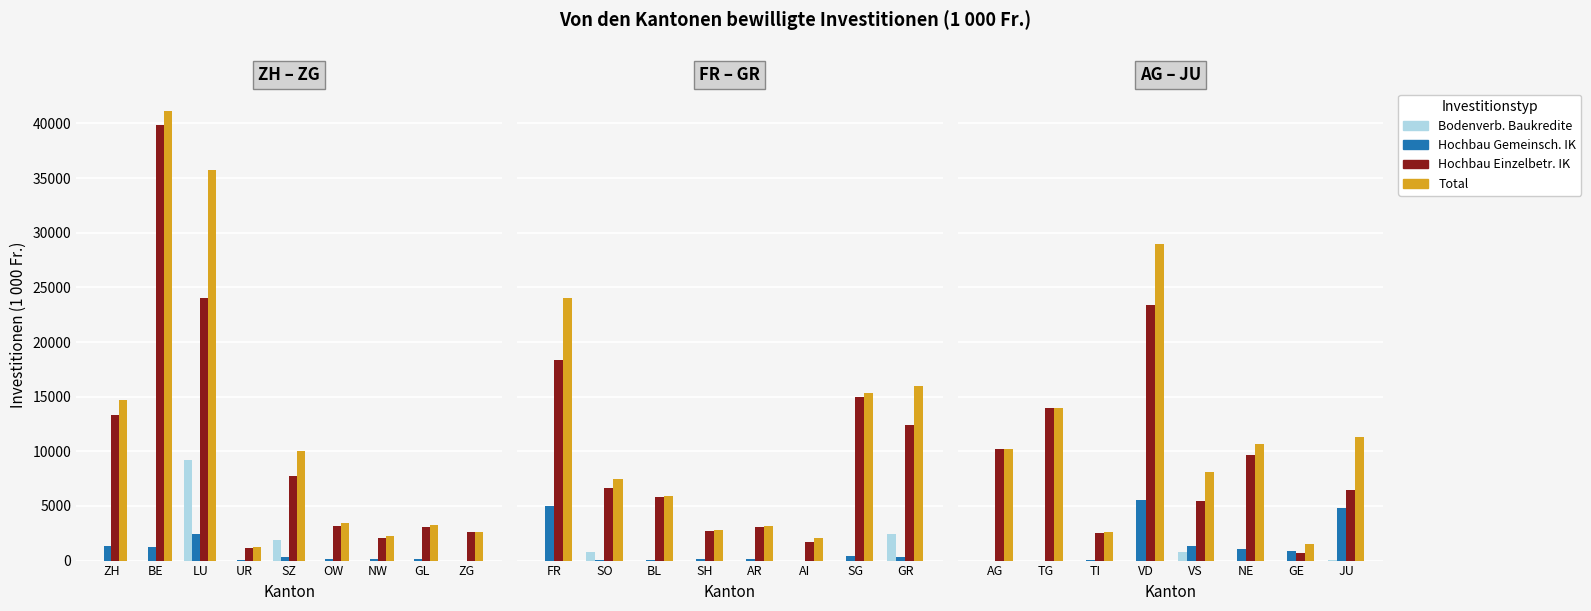

What is the label of the 1st bar from the left?

AG